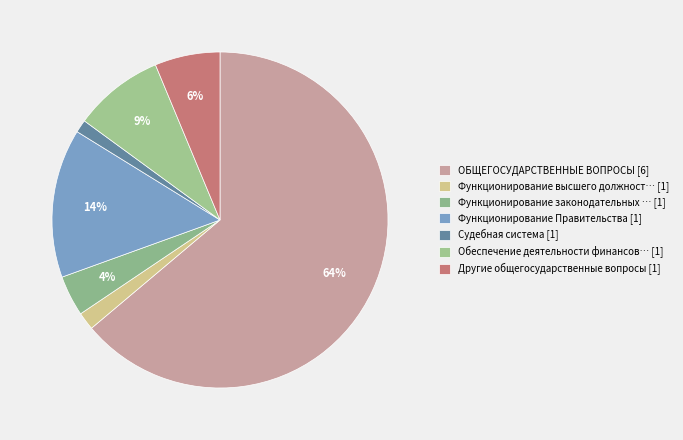

What is the largest slice in the pie chart?

ОБЩЕГОСУДАРСТВЕННЫЕ ВОПРОСЫ